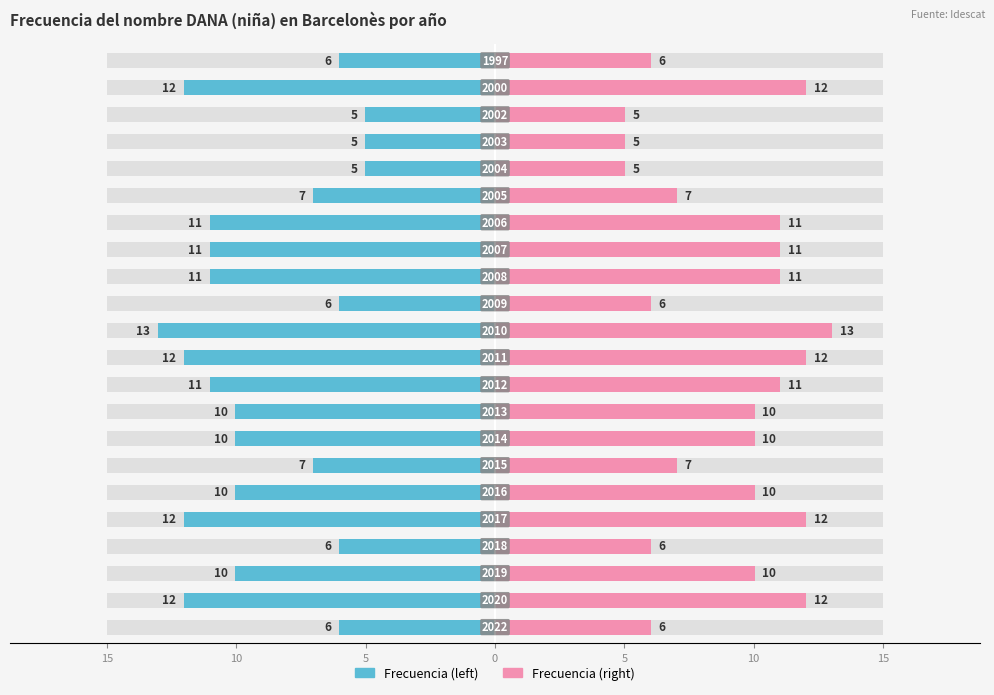

What is the difference between the maximum and minimum values in the Frecuencia (left) series?

8